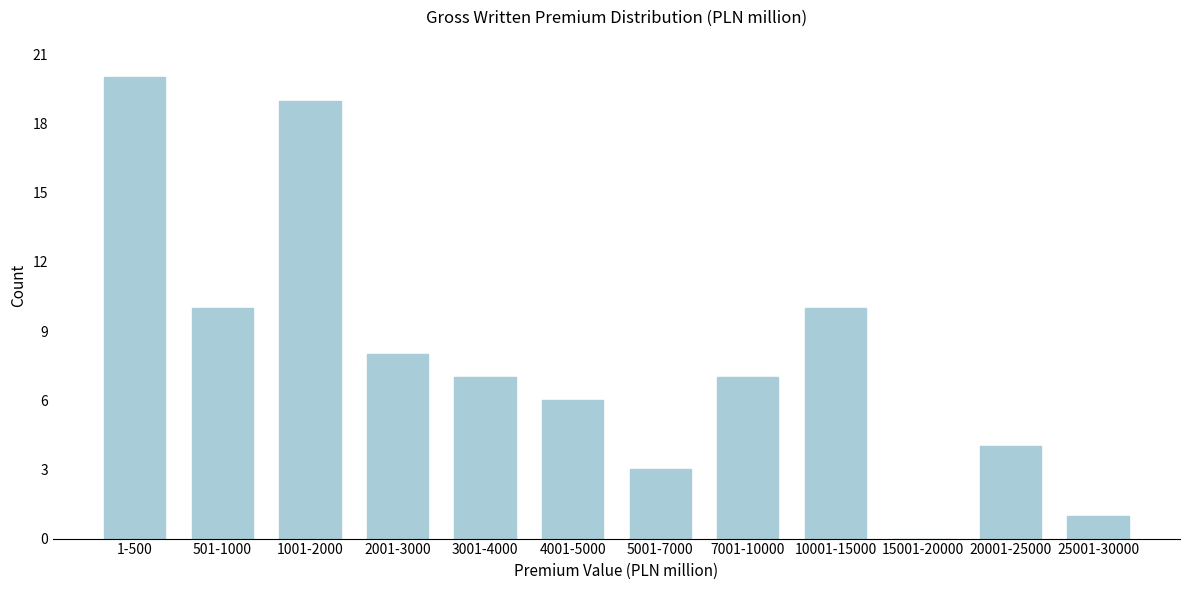

Reading left to right, what are all the values shown in this chart?

1-500=20	501-1000=10	1001-2000=19	2001-3000=8	3001-4000=7	4001-5000=6	5001-7000=3	7001-10000=7	10001-15000=10	15001-20000=0	20001-25000=4	25001-30000=1